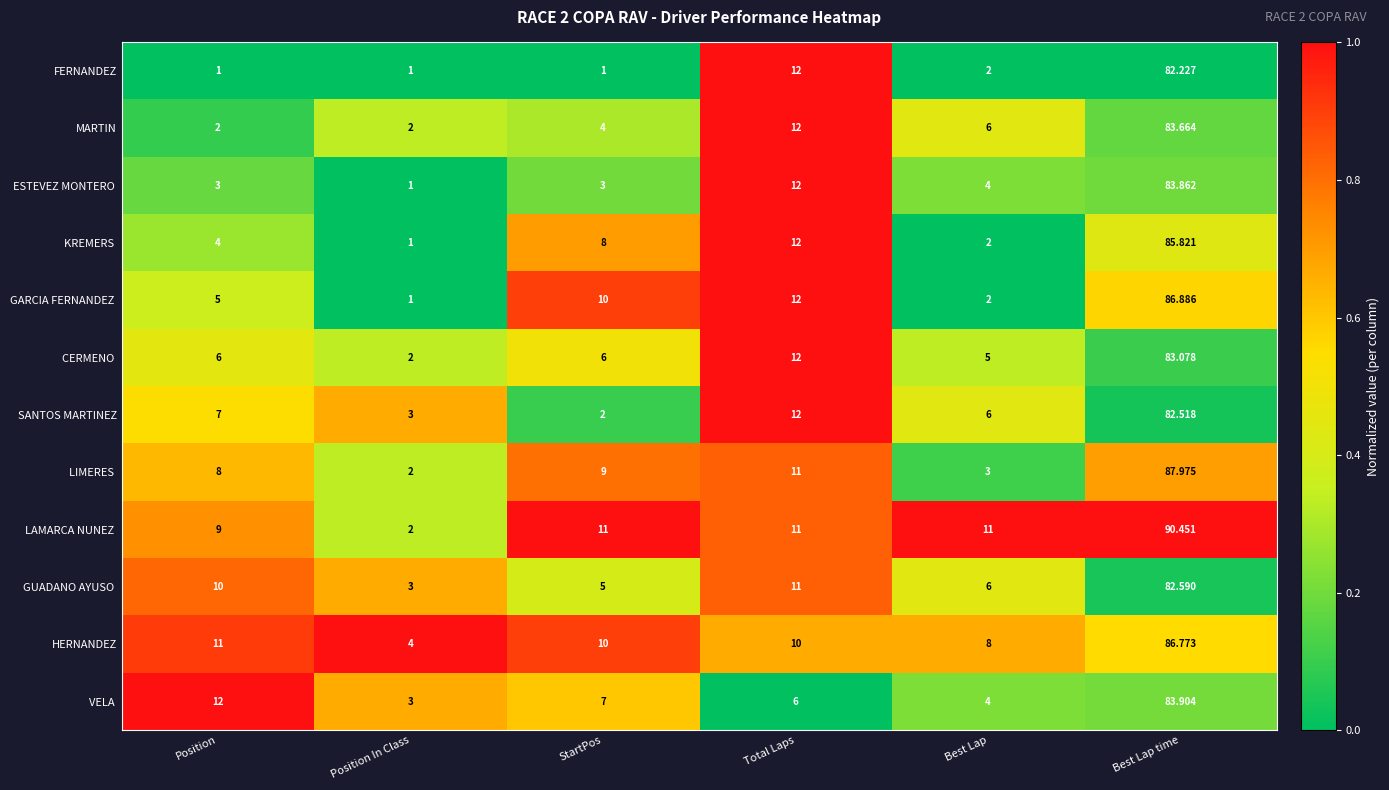

At which category is the sum across all series the highest?

Best Lap time